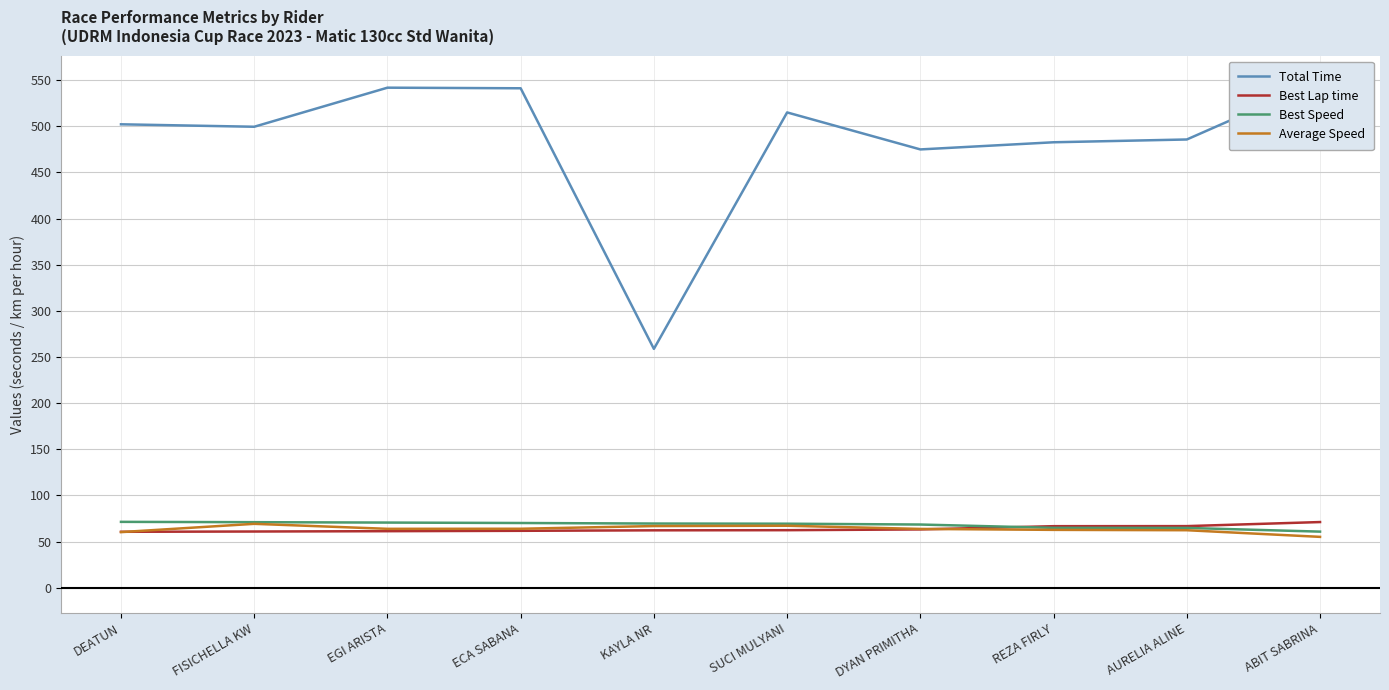

Reading left to right, extract all data points from this chart.

Total Time: DEATUN=502.1	FISICHELLA KW=499.5	EGI ARISTA=541.8	ECA SABANA=541.2	KAYLA NR=258.8	SUCI MULYANI=515.0	DYAN PRIMITHA=474.9	REZA FIRLY=482.7	AURELIA ALINE=485.7	ABIT SABRINA=549.2
Best Lap time: DEATUN=60.6	FISICHELLA KW=60.9	EGI ARISTA=61.2	ECA SABANA=61.6	KAYLA NR=62.2	SUCI MULYANI=62.3	DYAN PRIMITHA=63.1	REZA FIRLY=66.6	AURELIA ALINE=66.7	ABIT SABRINA=71.1
Best Speed: DEATUN=71.3	FISICHELLA KW=71.0	EGI ARISTA=70.6	ECA SABANA=70.1	KAYLA NR=69.5	SUCI MULYANI=69.3	DYAN PRIMITHA=68.4	REZA FIRLY=64.8	AURELIA ALINE=64.8	ABIT SABRINA=60.7
Average Speed: DEATUN=60.2	FISICHELLA KW=69.2	EGI ARISTA=63.8	ECA SABANA=63.9	KAYLA NR=66.8	SUCI MULYANI=67.1	DYAN PRIMITHA=63.7	REZA FIRLY=62.7	AURELIA ALINE=62.3	ABIT SABRINA=55.1